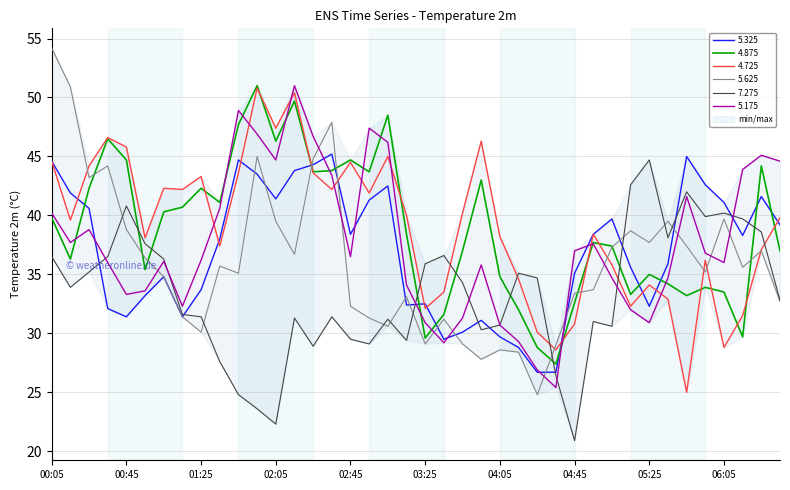

What value does the 7.275 series have at 04:05?

30.7